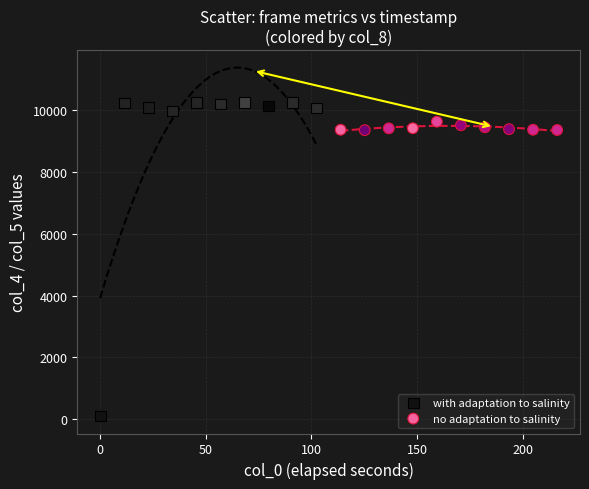

Which series reaches the minimum Y coordinate?

with adaptation to salinity